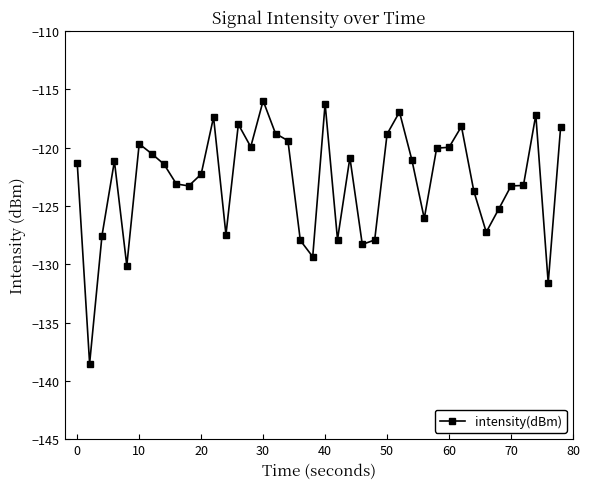

Does the chart display data point markers on the line(s)?

Yes